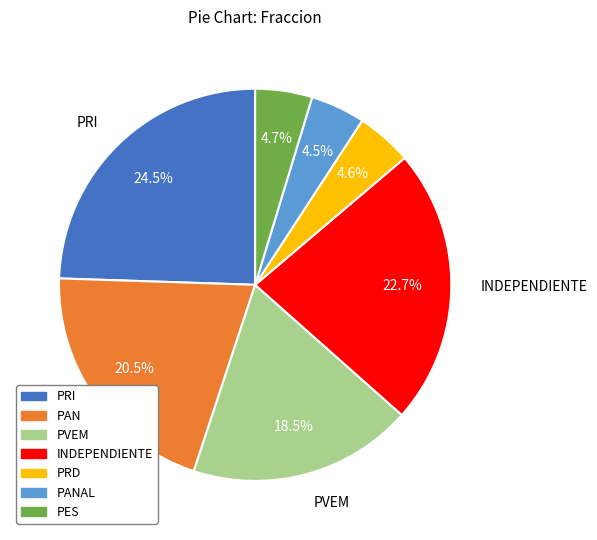

Does any single category account for the majority?

No